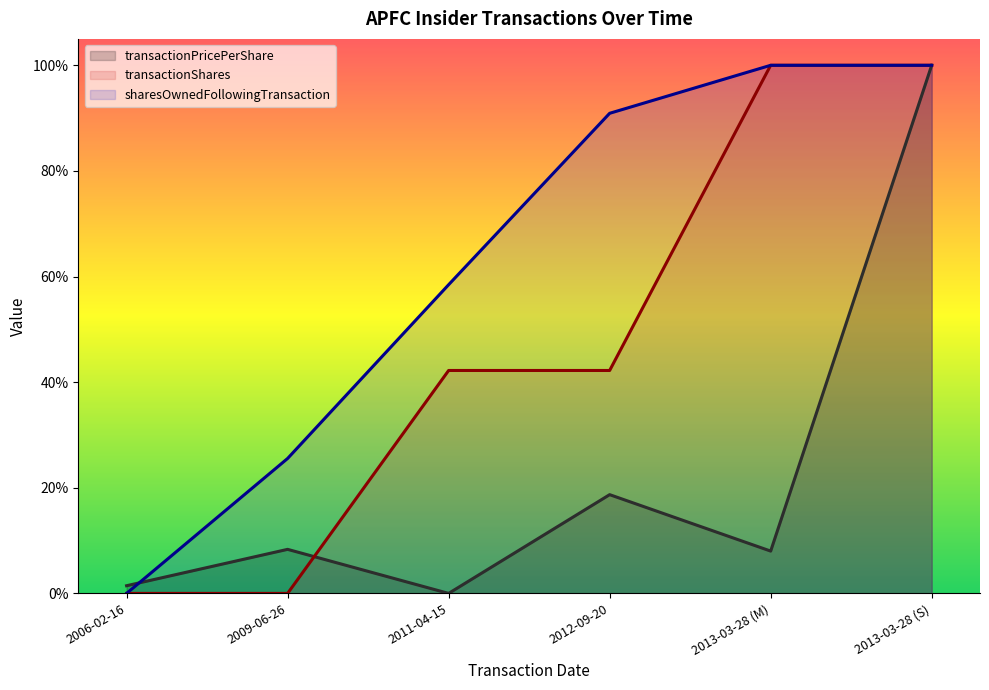

Which series has the largest total across all categories?

sharesOwnedFollowingTransaction